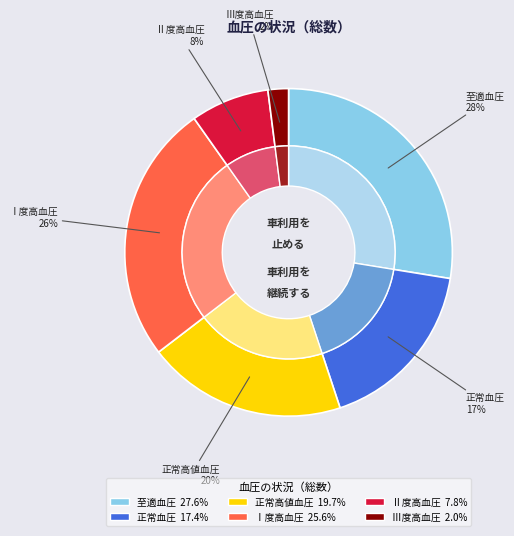

What is the smallest slice in the pie chart?

Ⅲ度高血圧